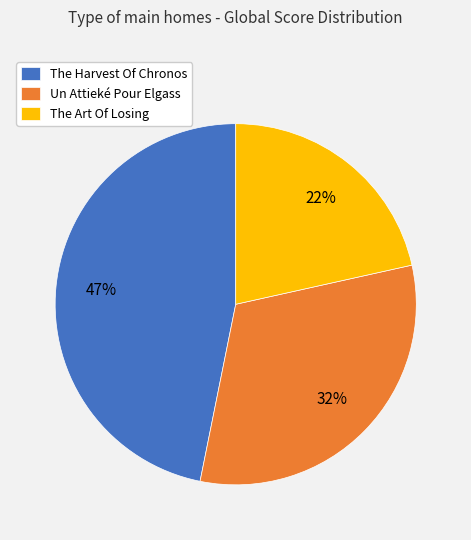

What is the ratio of the value at Un Attieké Pour Elgass to the value at The Art Of Losing?

1.5